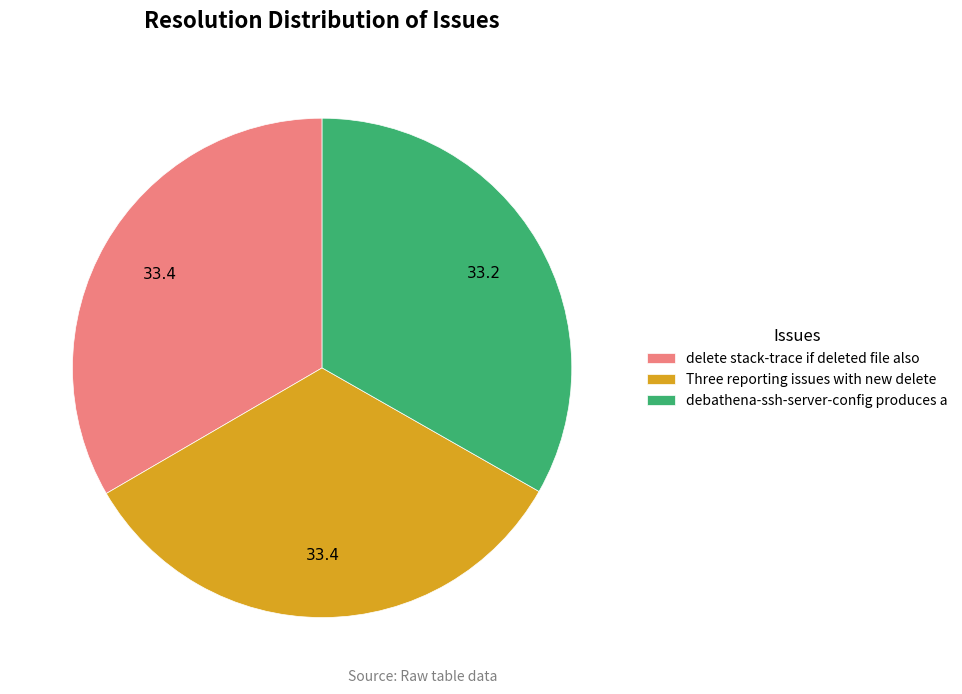

True or false: Three reporting issues with new delete accounts for 26% of the total.

False